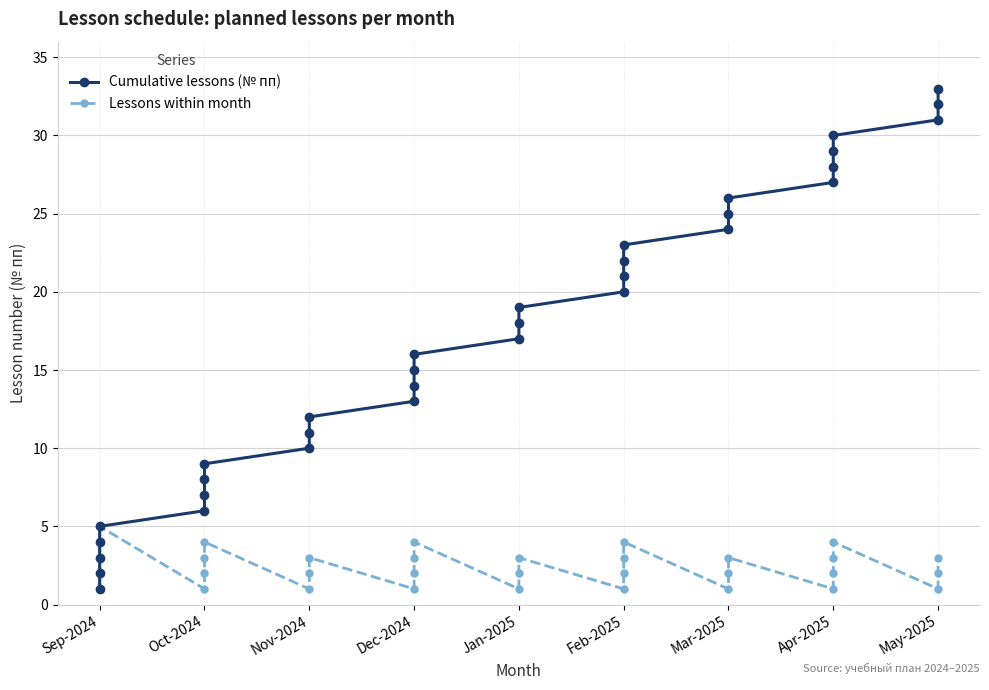

List the series in order of their peak value, lowest first.

Lessons within month, Cumulative lessons (№ пп)